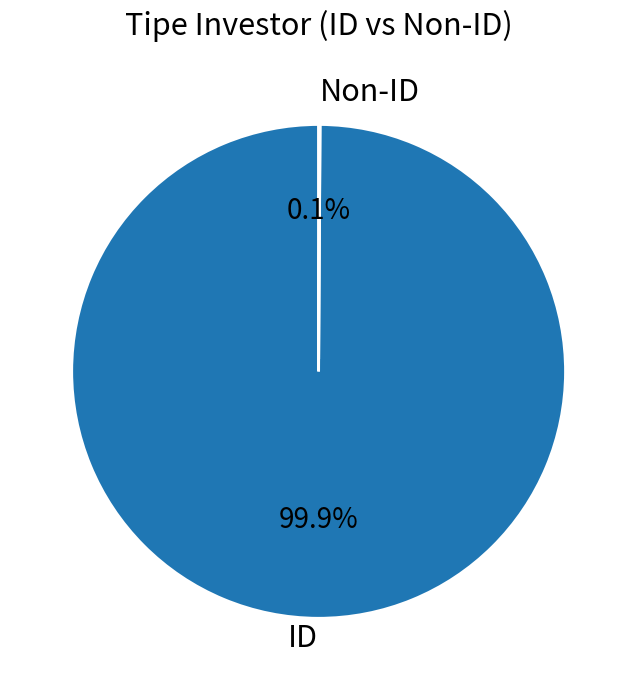

What portion of the pie excludes ID?

0.1%